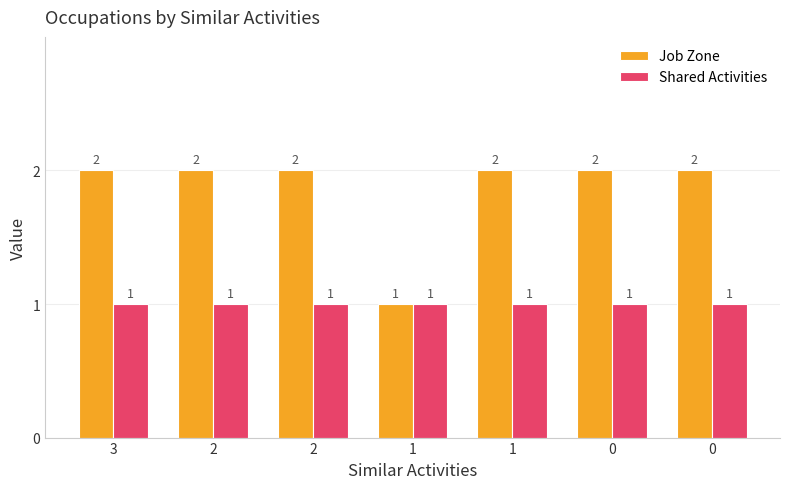

What is the sum of the Job Zone values at 1 and 0?

4